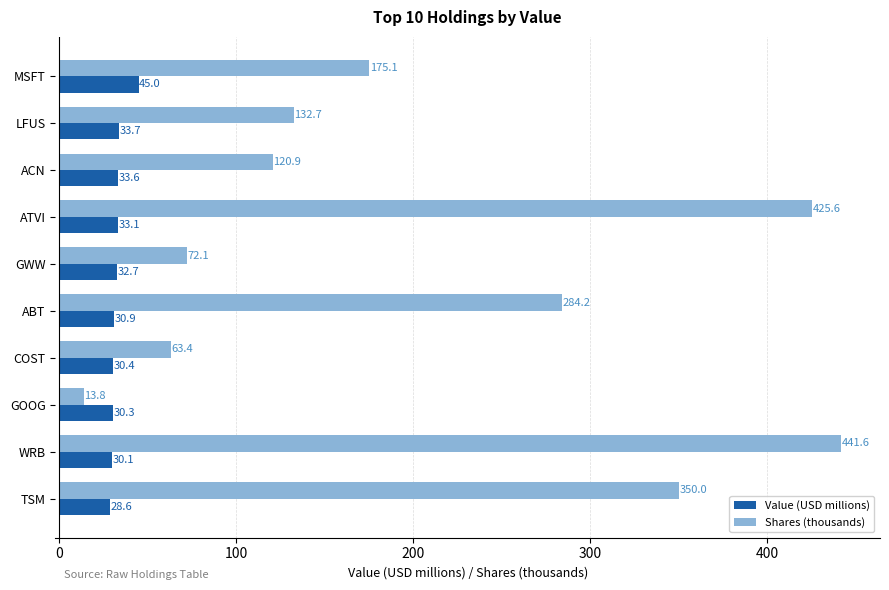

Between ACN and ATVI, which series saw the biggest shift?

Shares (thousands)